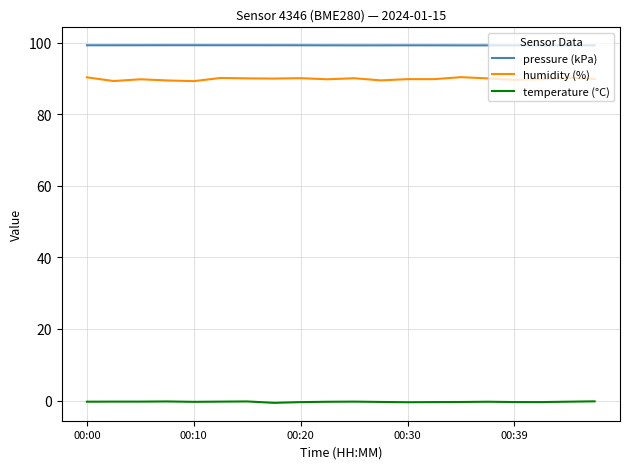

List the series in order of their peak value, lowest first.

temperature (°C), humidity (%), pressure (kPa)